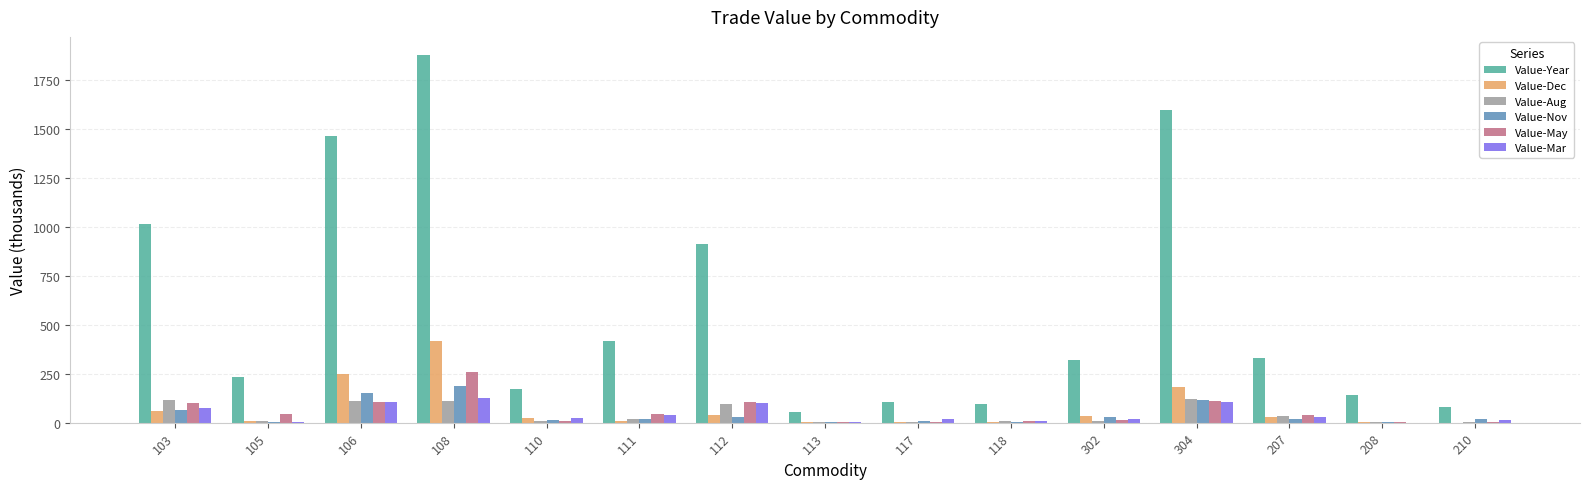

Which series has the widest spread of values?

Value-Year